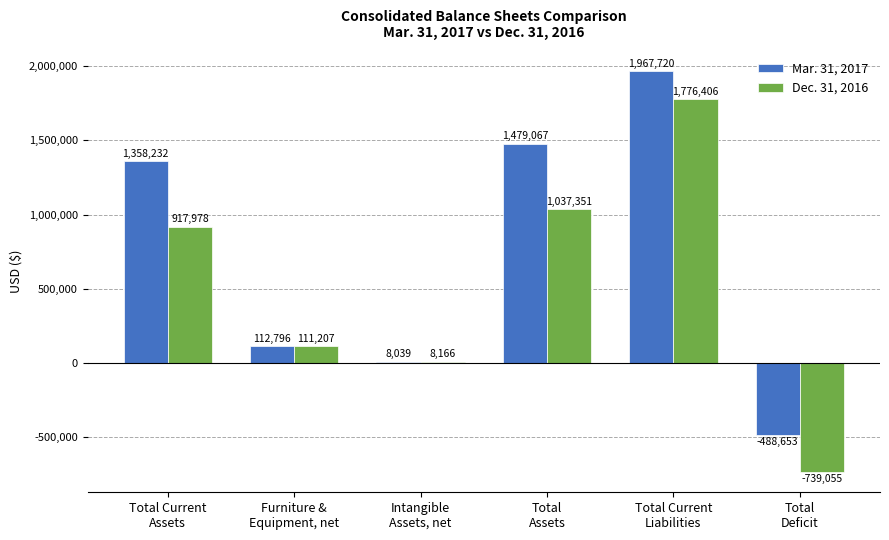

The Dec. 31, 2016 series shows 696231 at Total
Assets. True or false?

False